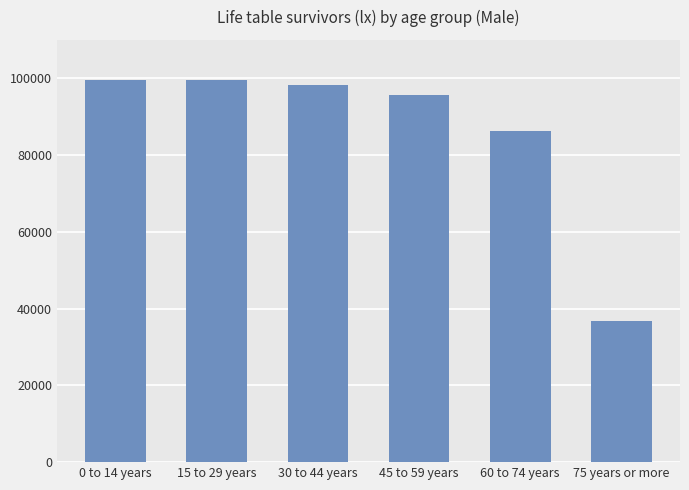

Approximately how many times larger is the value at 30 to 44 years compared to 75 years or more?

2.7